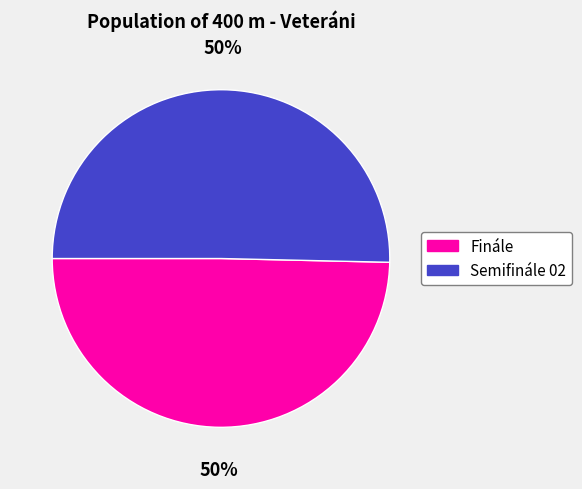

To the nearest percent, what percentage of the pie is Finále?

50%